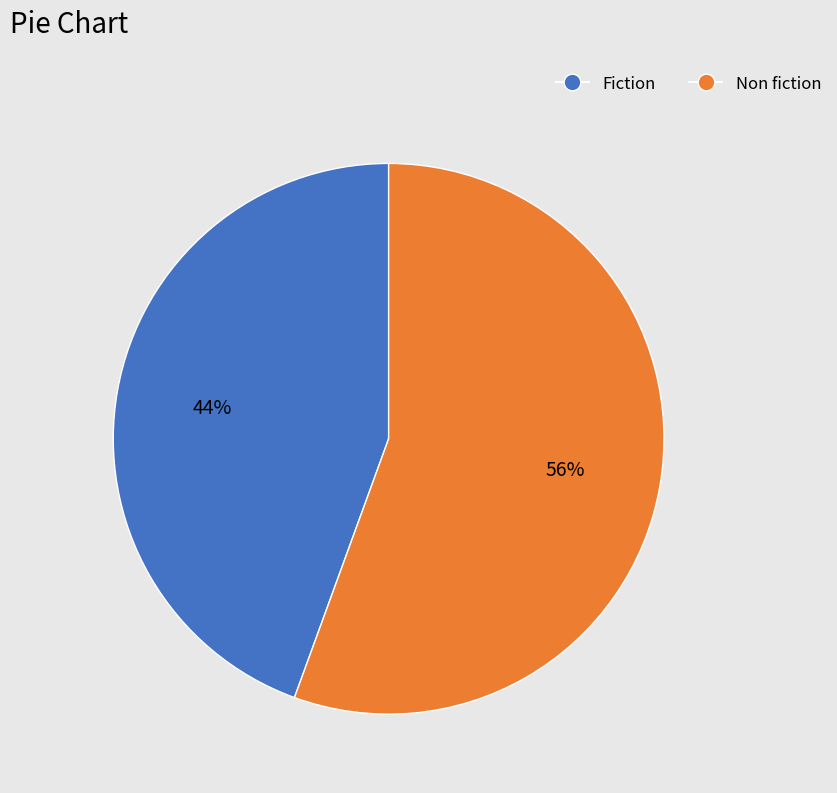

Which slice is the largest?

Non fiction